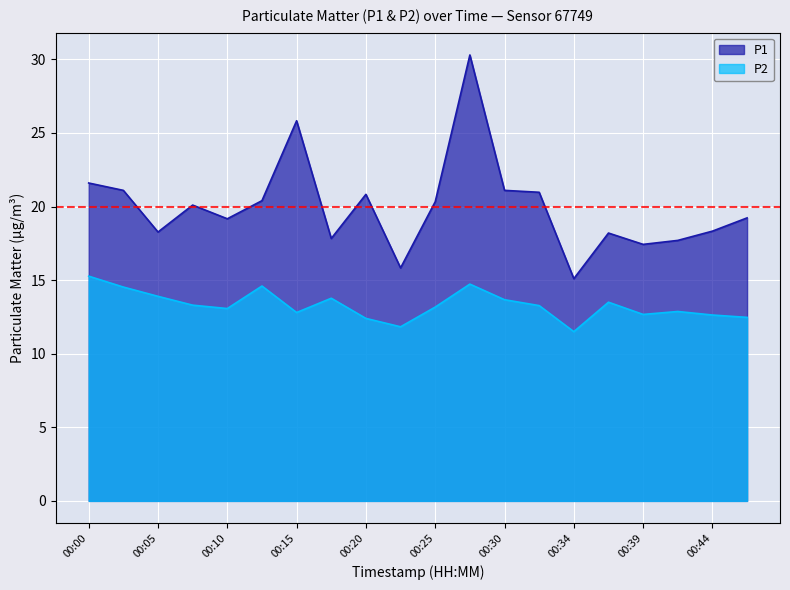

Where is the first local maximum for P2?

00:12